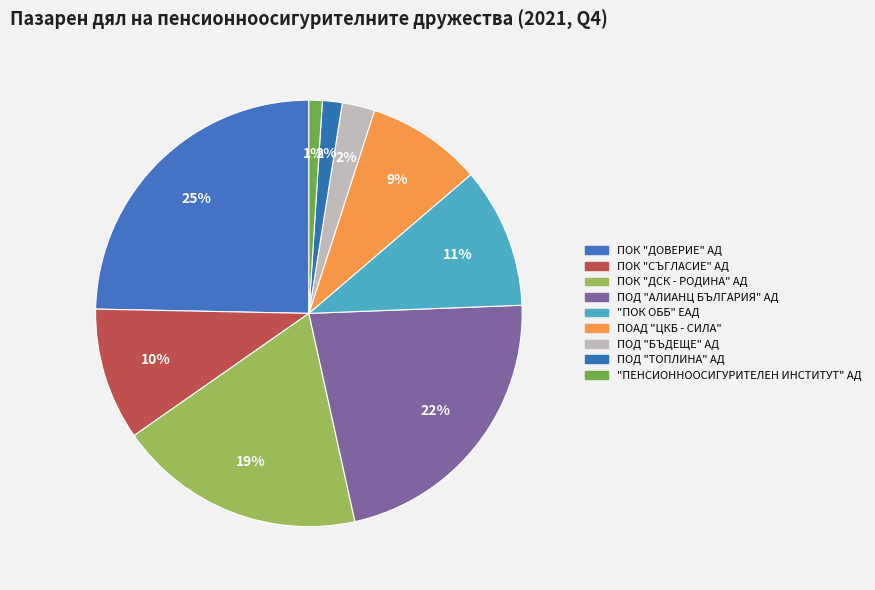

How many segments does this pie chart have?

9